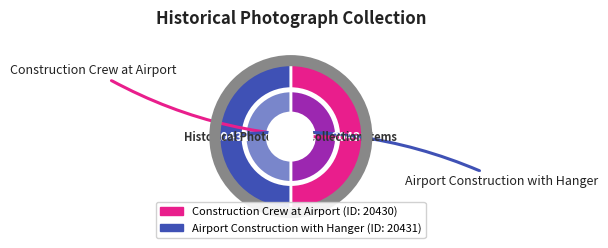

What percentage do Airport Construction with Hanger and Construction Crew at Airport together represent?

100.0%